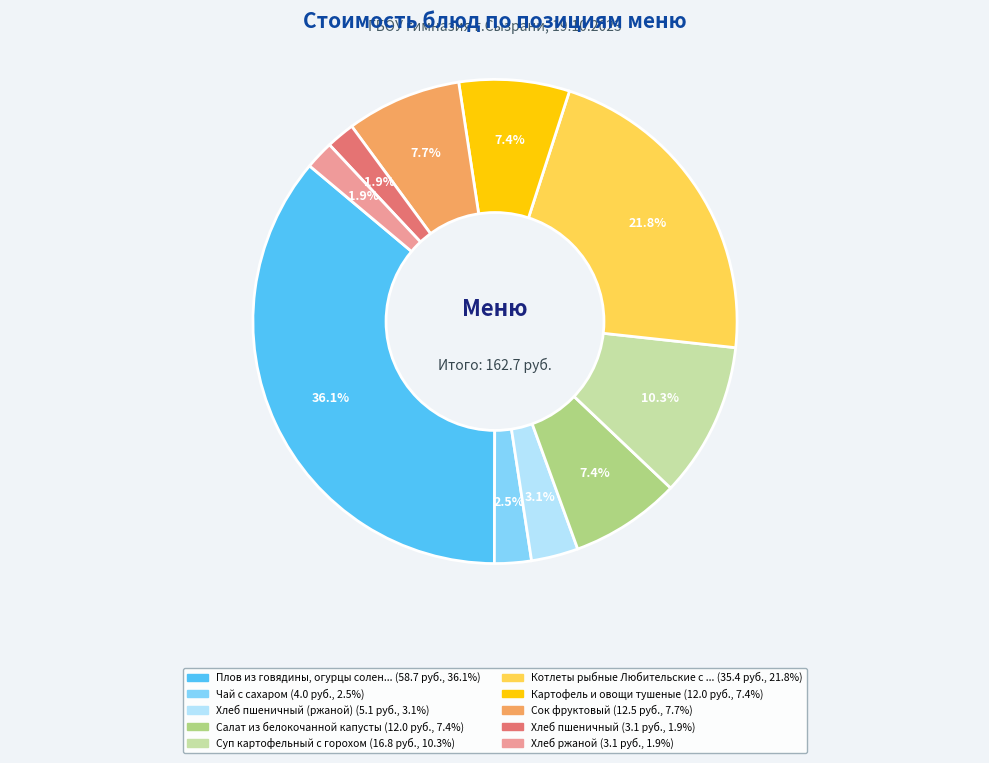

Is there any slice that represents more than half of the pie?

No